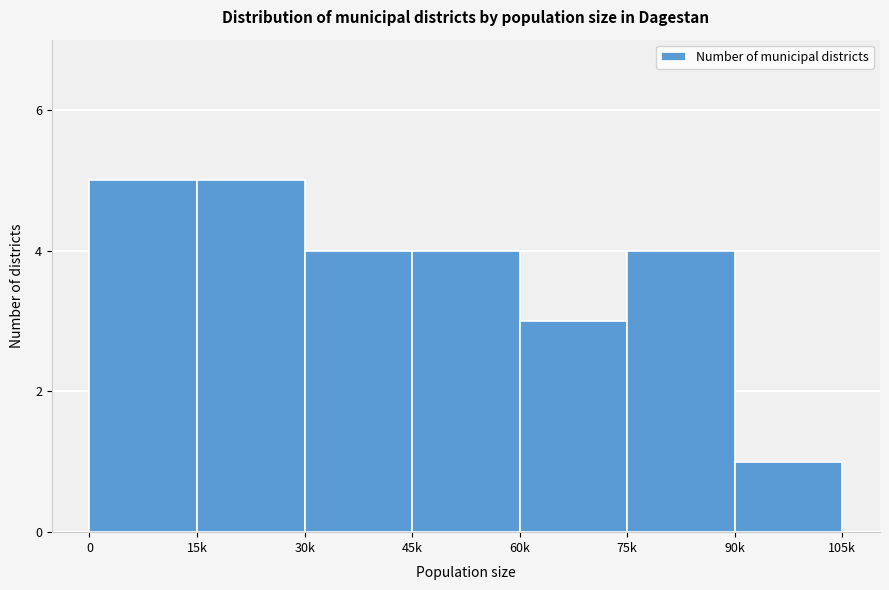

Reading right to left, transcribe all the data shown in this chart.

90k=1	75k=4	60k=3	45k=4	30k=4	15k=5	0=5